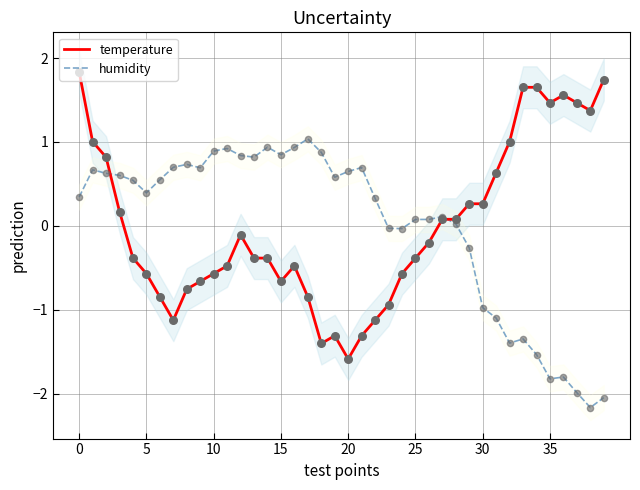

What is the total value across all series at 39?

-0.3